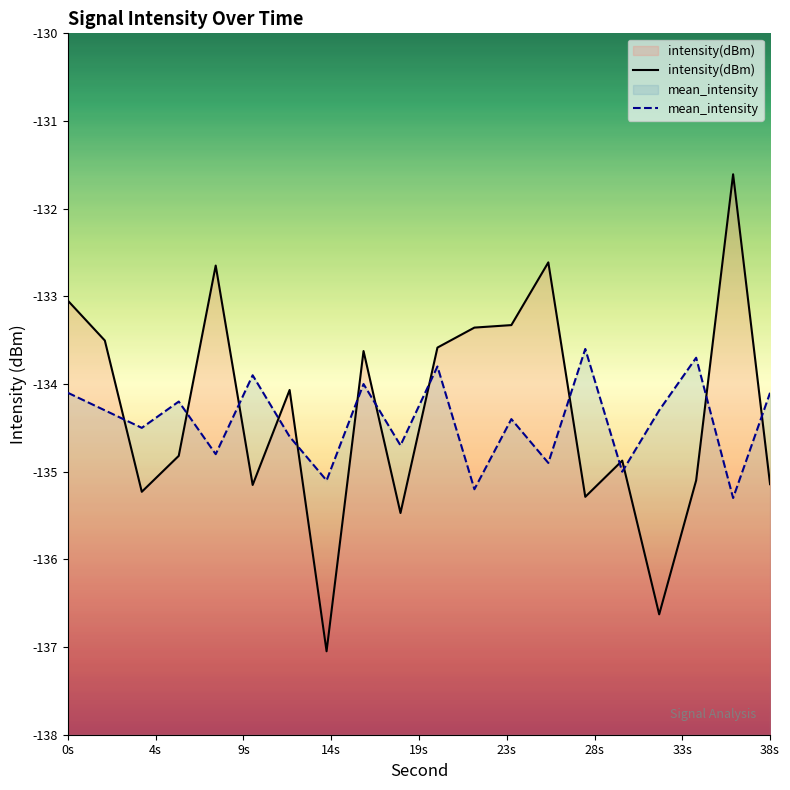

Rank the series by their maximum value, from lowest to highest.

mean_intensity, intensity(dBm)